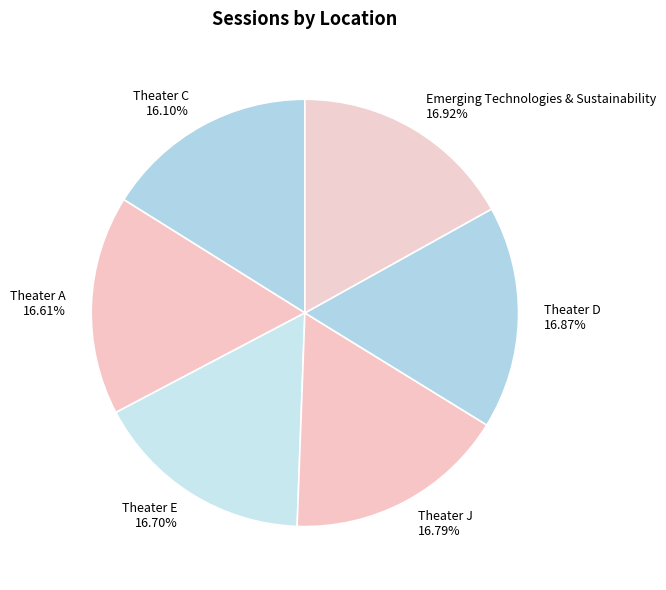

The Theater E slice represents 3% of the pie. True or false?

False